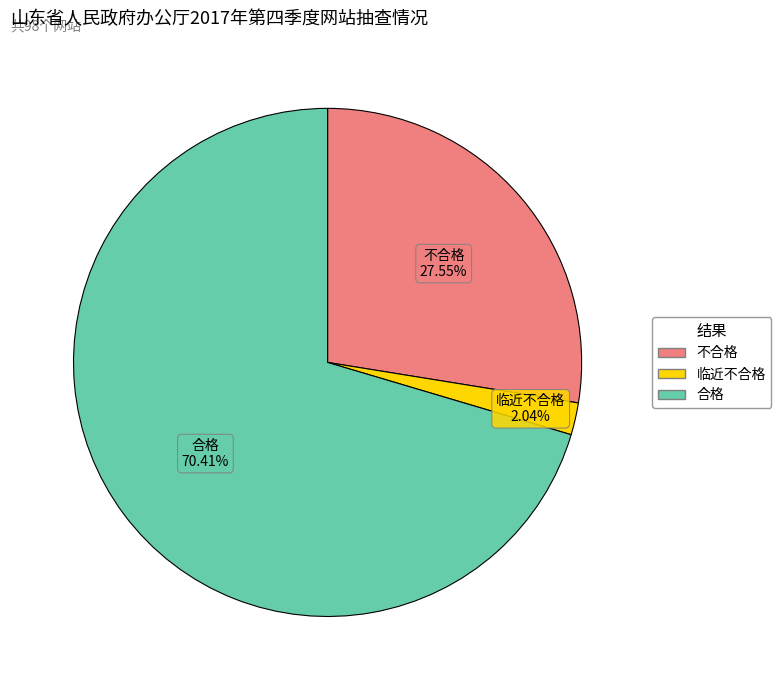

To the nearest percent, what percentage of the pie is 不合格?

28%